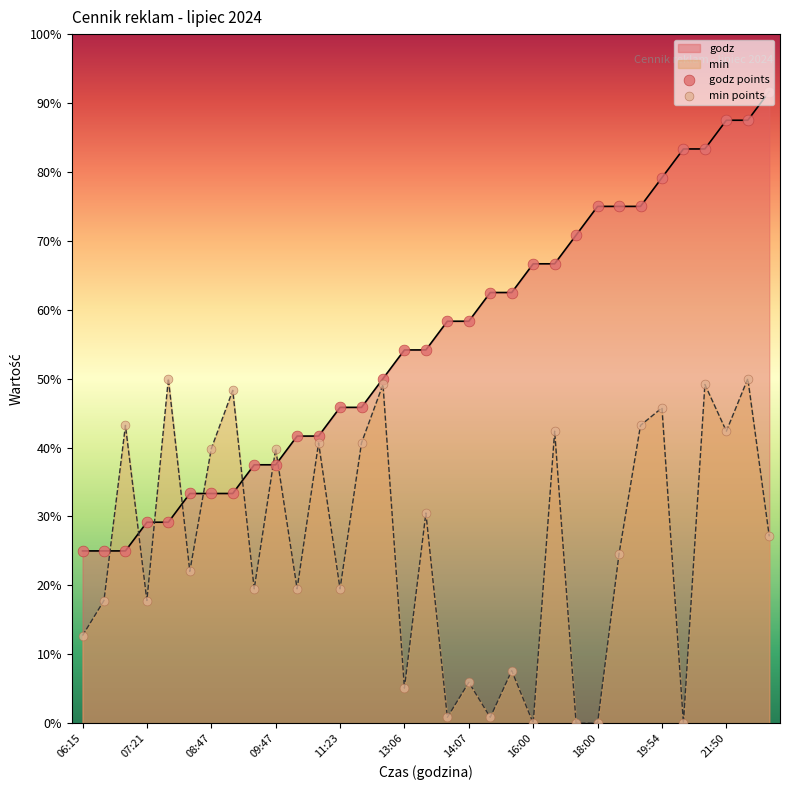

Is the value of godz points at 31 greater than the value of min points at 22?

Yes